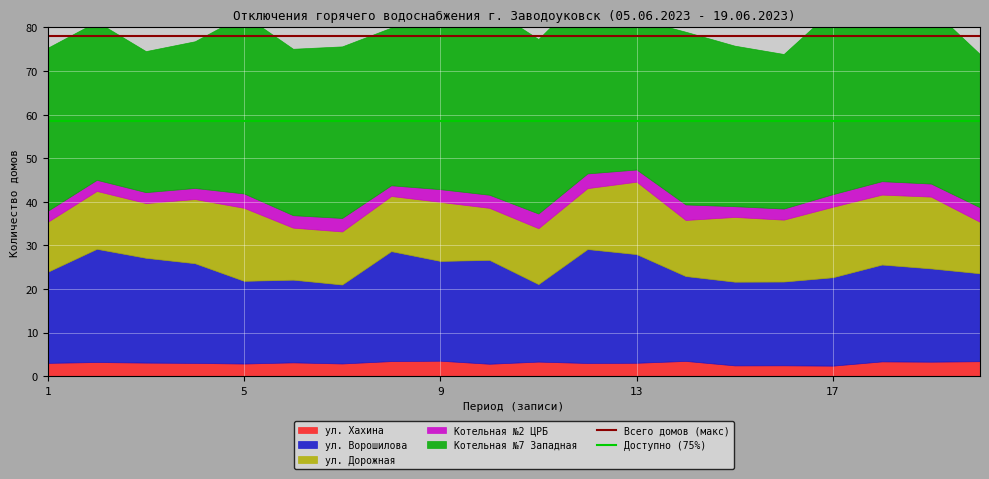

What is the lowest value of the Всего домов (макс) series?

78.0